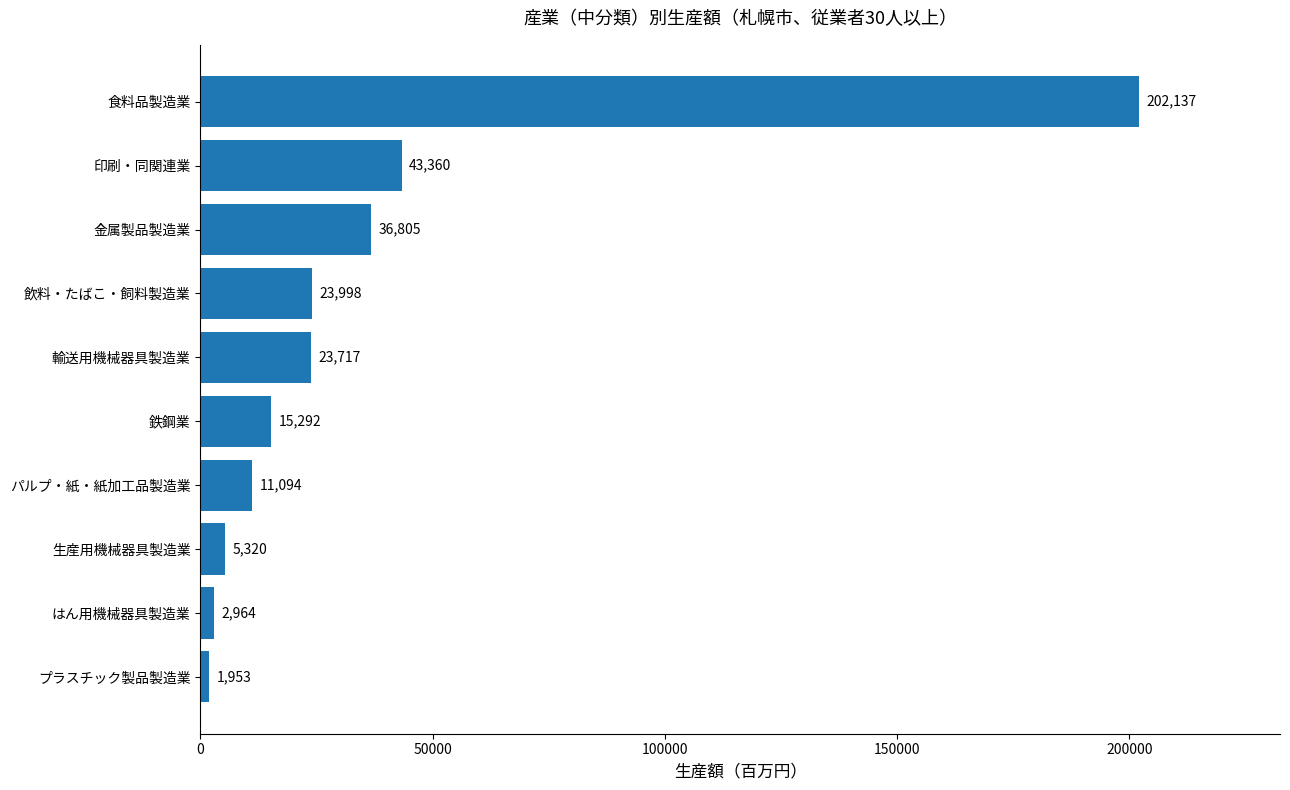

What is the difference between the second highest and second lowest values?

40396